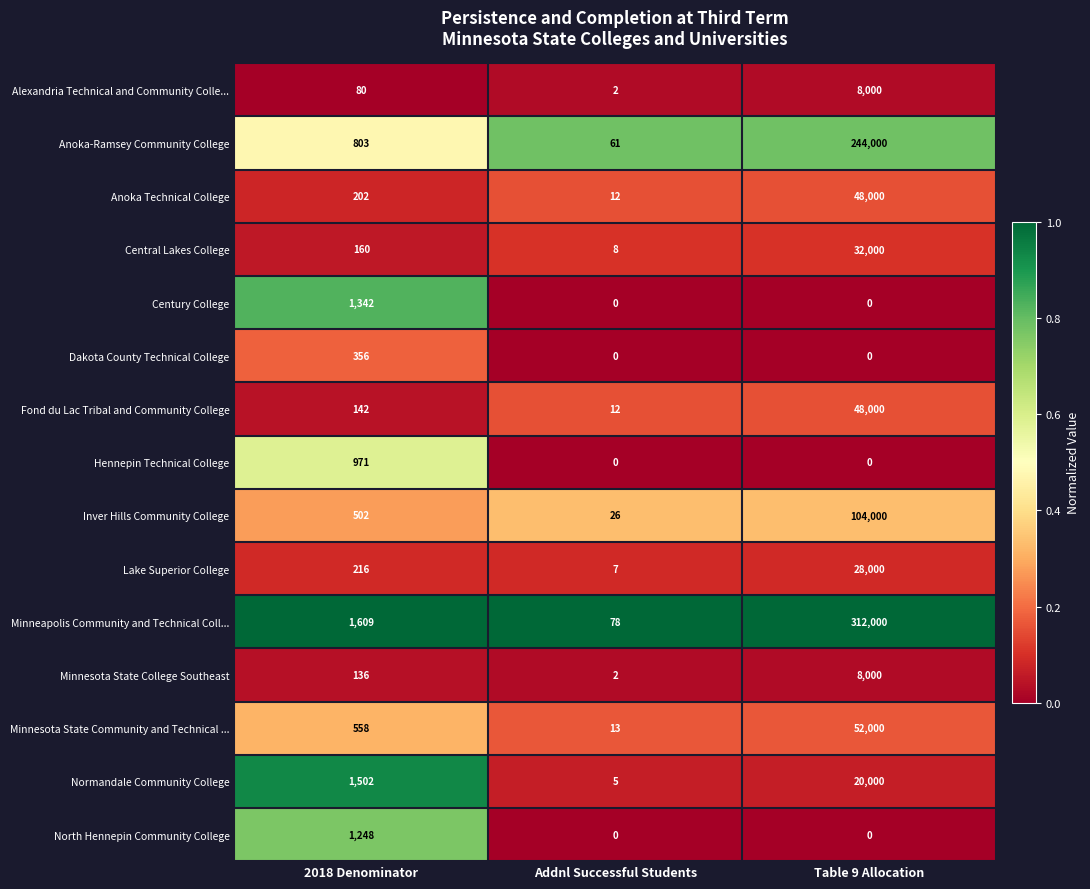

What is the maximum value shown in the chart?

312000